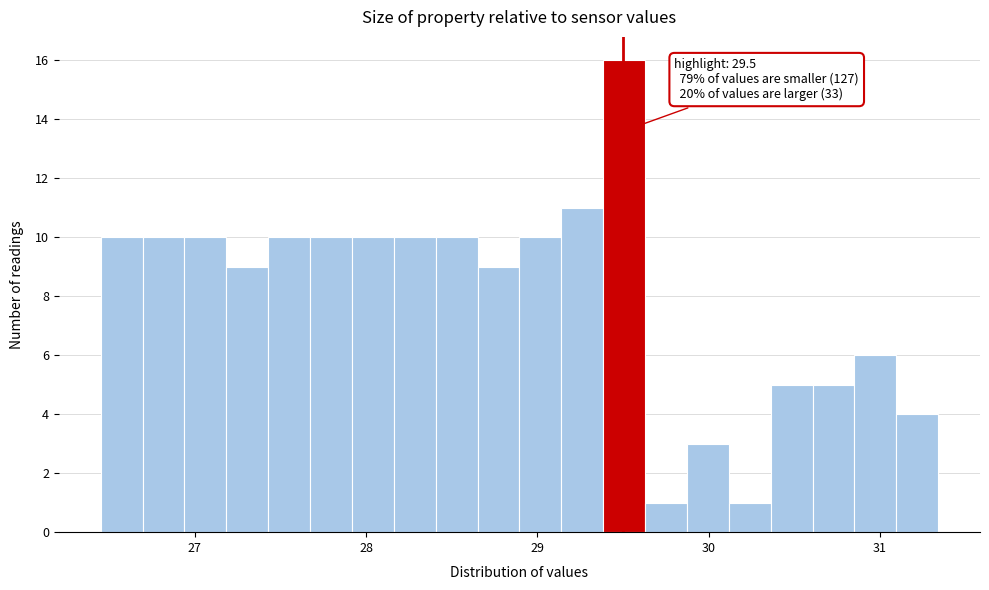

Around what value on the x-axis is the tallest bar? Give the approximate position of its centre, as read against the axis.

29.5